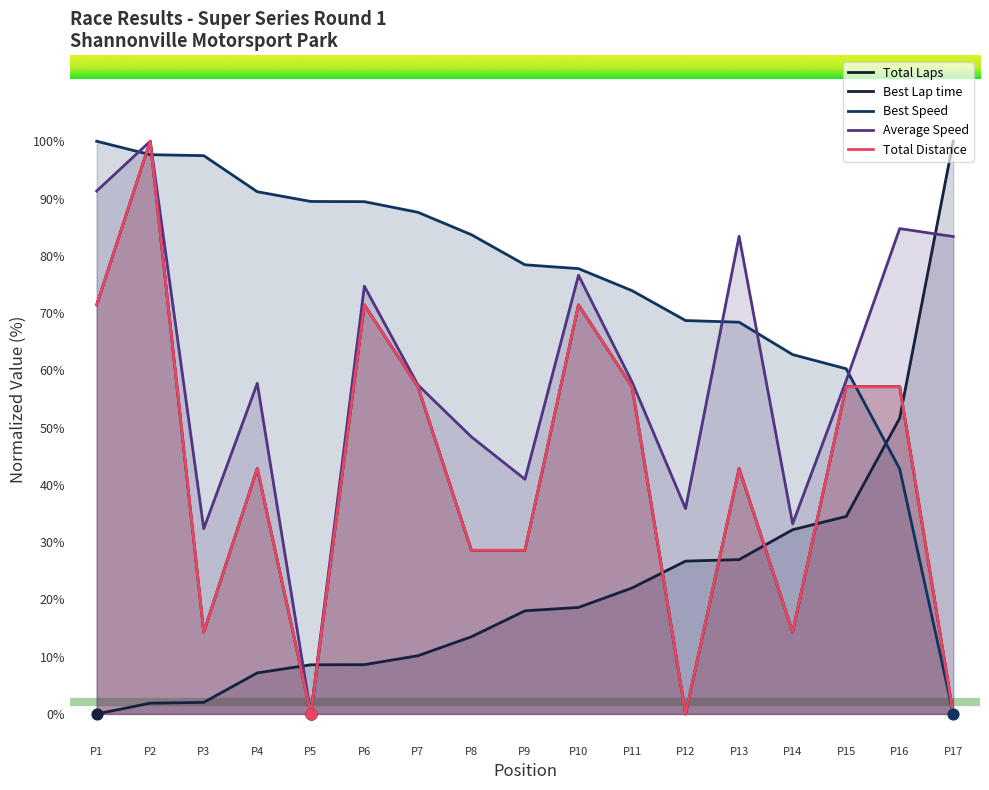

What are all the series names shown in the legend?

Total Laps, Best Lap time, Best Speed, Average Speed, Total Distance